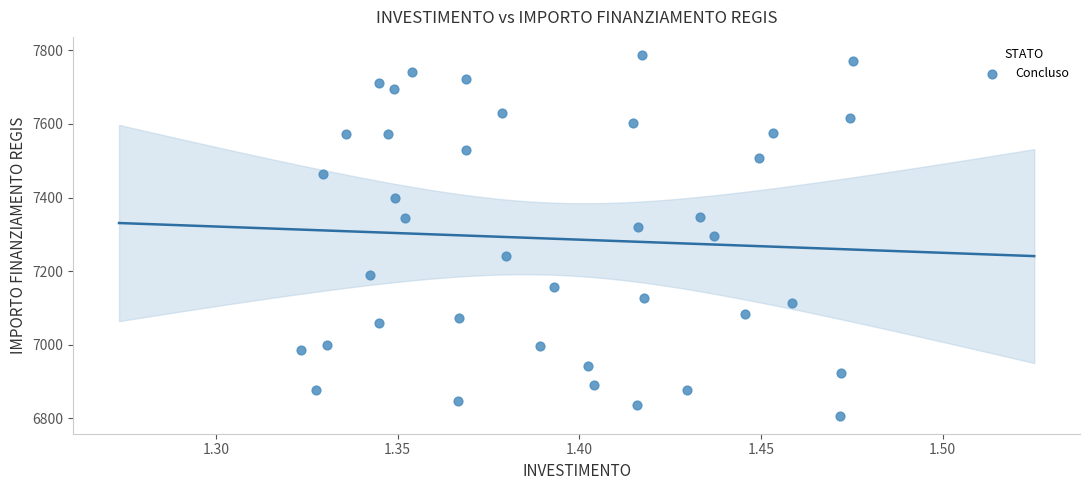

What is the range of Y values (max minus min)?

981.4